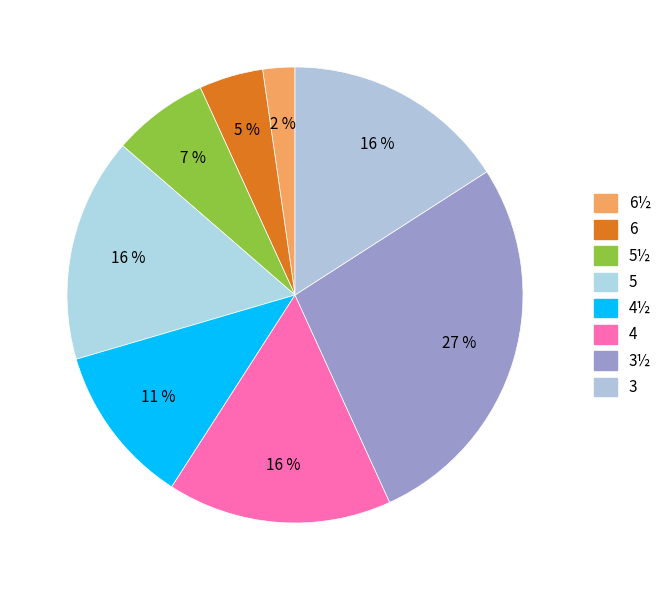

Rank the categories by value from highest to lowest.

3½, 5, 4, 3, 4½, 5½, 6, 6½